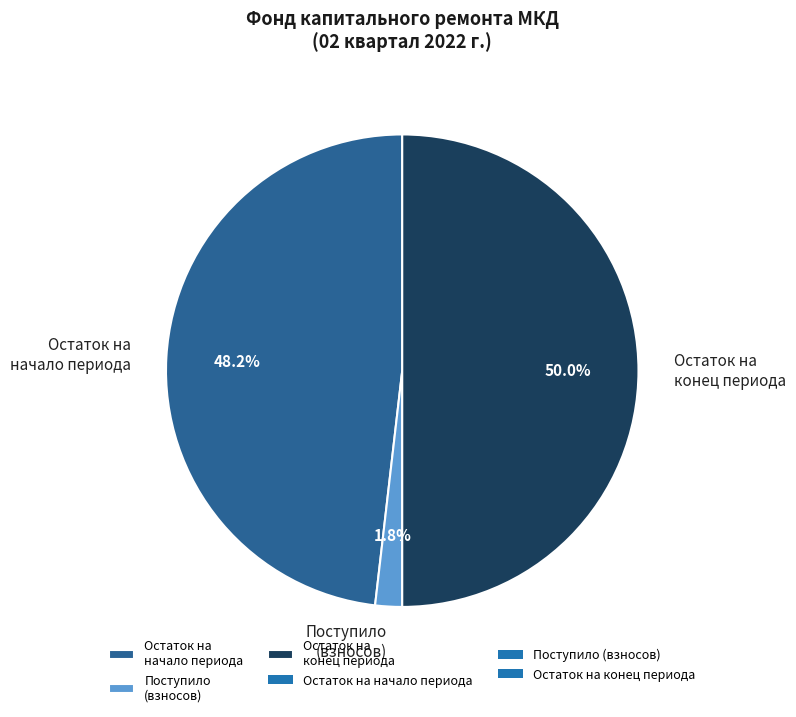

Rank the categories by value from lowest to highest.

Поступило (взносов), Остаток на начало периода, Остаток на конец периода